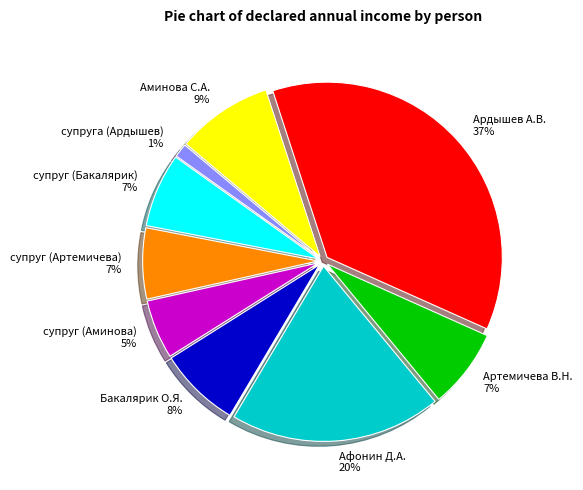

Do Бакалярик О.Я. and Артемичева В.Н. together represent more than half of the pie?

No